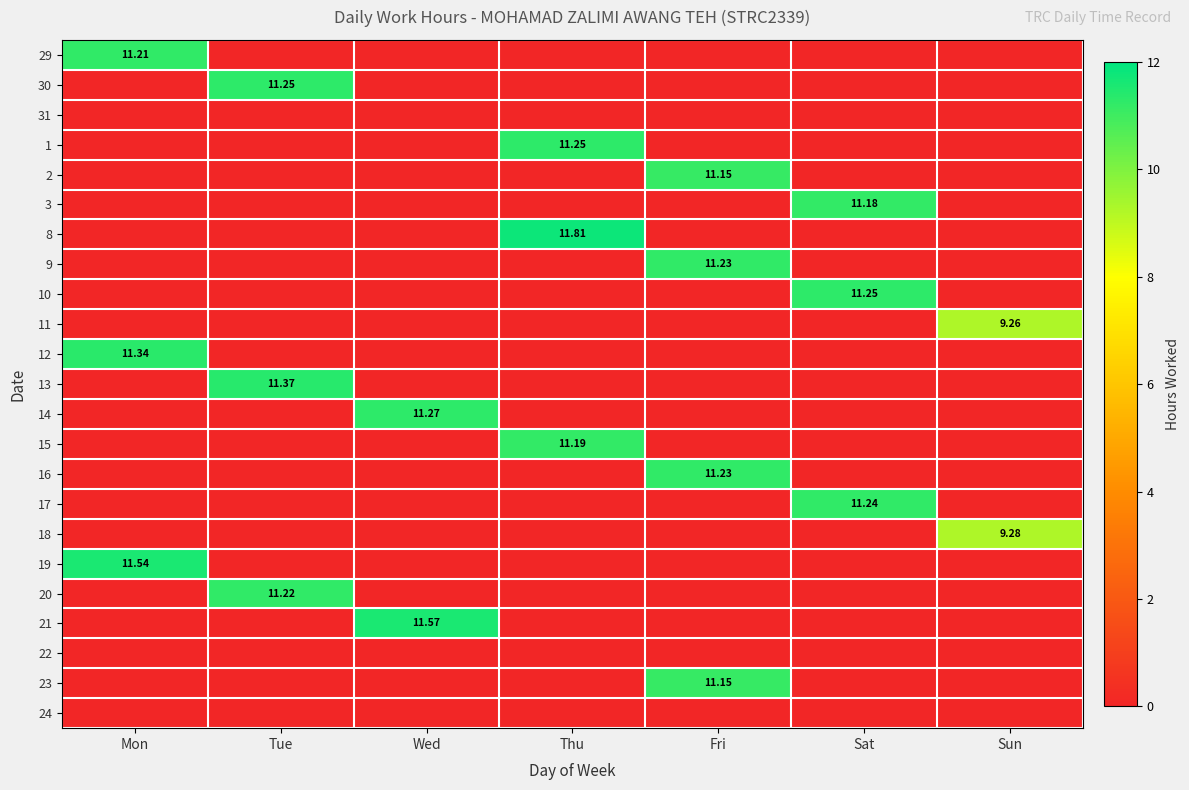

Count the number of data series in this chart.

23